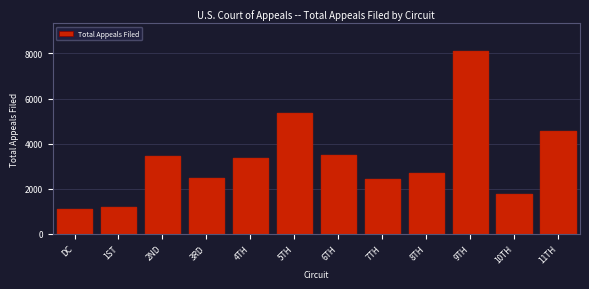

The value at 1ST is 313. True or false?

False